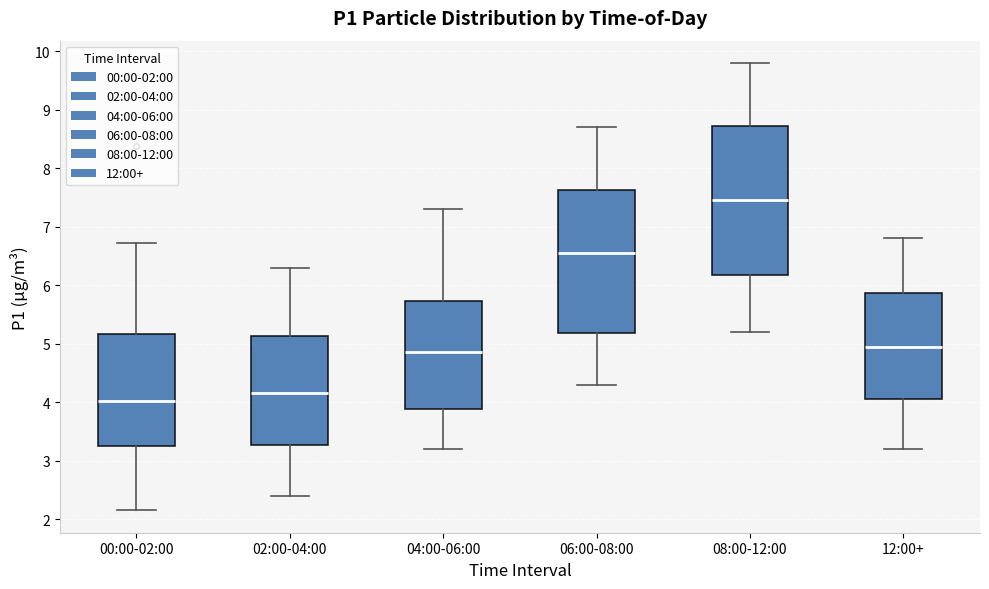

Which box's median line is the highest?

08:00-12:00